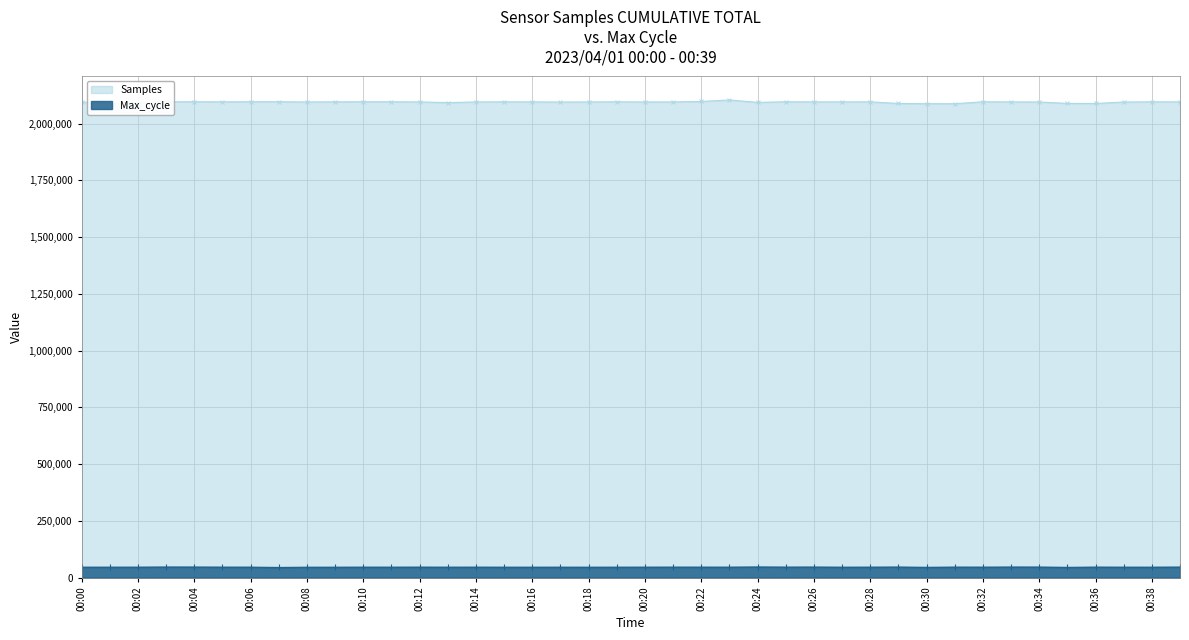

Reading left to right, what are all the values shown in this chart?

Samples: 00:00=2095666	00:01=2088004	00:02=2092769	00:03=2096295	00:04=2096552	00:05=2096266	00:06=2096535	00:07=2096698	00:08=2095682	00:09=2096210	00:10=2096520	00:11=2096483	00:12=2095960	00:13=2092832	00:14=2095773	00:15=2096202	00:16=2096003	00:17=2095399	00:18=2095783	00:19=2096318	00:20=2095670	00:21=2095842	00:22=2097844	00:23=2104471	00:24=2093975	00:25=2096387	00:26=2096076	00:27=2096058	00:28=2096159	00:29=2089211	00:30=2087970	00:31=2087915	00:32=2096510	00:33=2095896	00:34=2095587	00:35=2089421	00:36=2089093	00:37=2095438	00:38=2096231	00:39=2096023
Max_cycle: 00:00=46278	00:01=46338	00:02=46373	00:03=46963	00:04=46844	00:05=46509	00:06=46387	00:07=45060	00:08=46127	00:09=46190	00:10=46408	00:11=46339	00:12=46526	00:13=46312	00:14=46402	00:15=46260	00:16=46214	00:17=46293	00:18=46178	00:19=46305	00:20=46388	00:21=46566	00:22=46493	00:23=46399	00:24=47178	00:25=46592	00:26=46824	00:27=46227	00:28=46434	00:29=46843	00:30=45665	00:31=46628	00:32=46429	00:33=46873	00:34=46793	00:35=45513	00:36=46619	00:37=46307	00:38=46293	00:39=46737